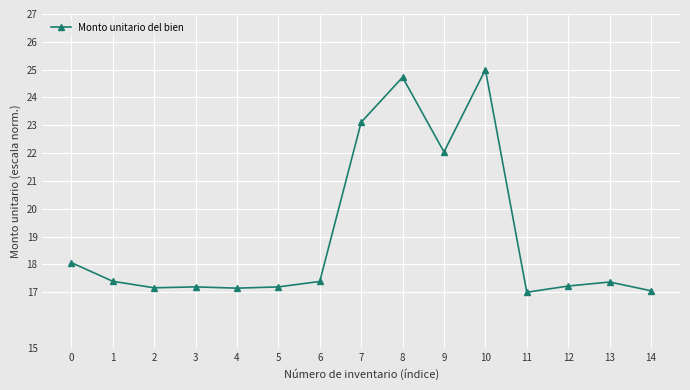

What is the minimum value shown in the chart?

17.0